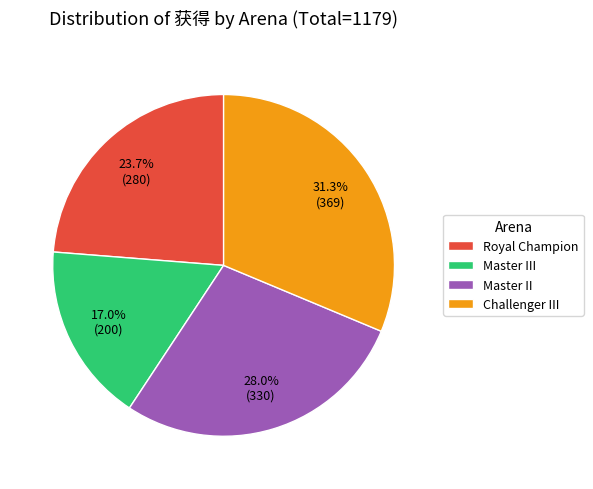

Do Master III and Master II together represent more than half of the pie?

No